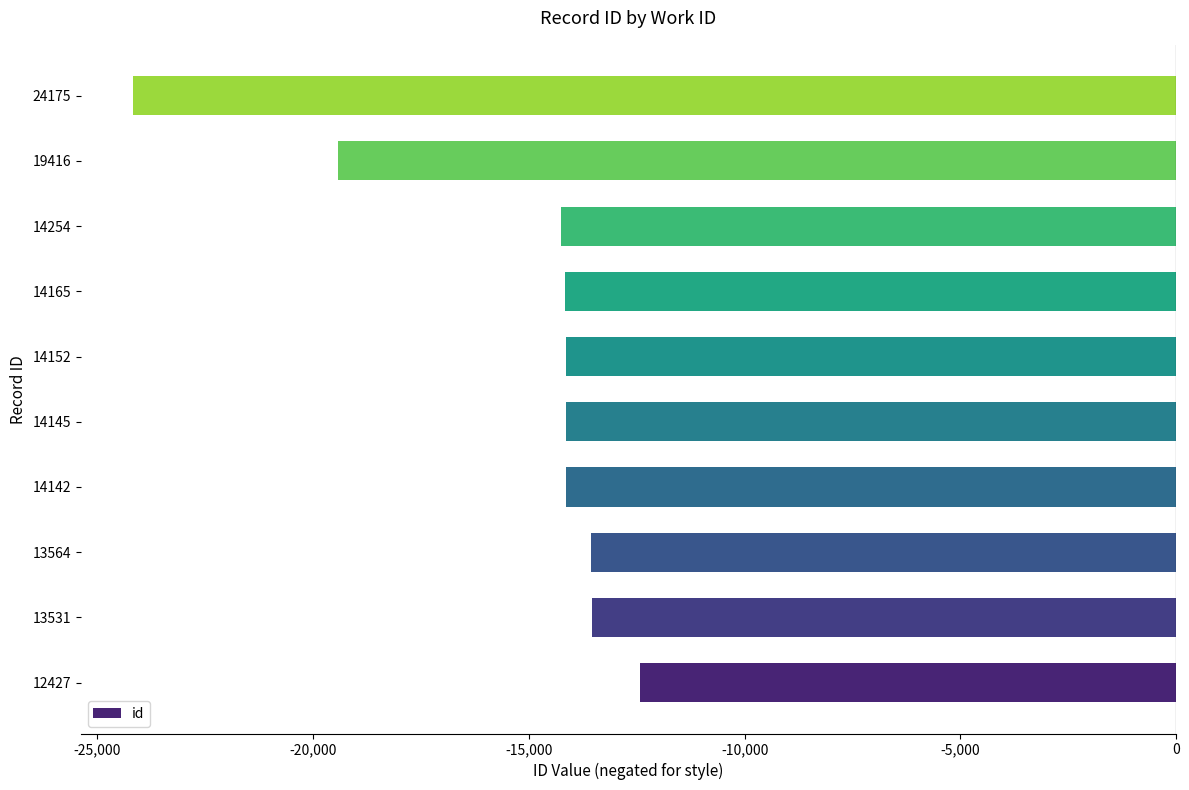

What is the minimum value shown in the chart?

-24175